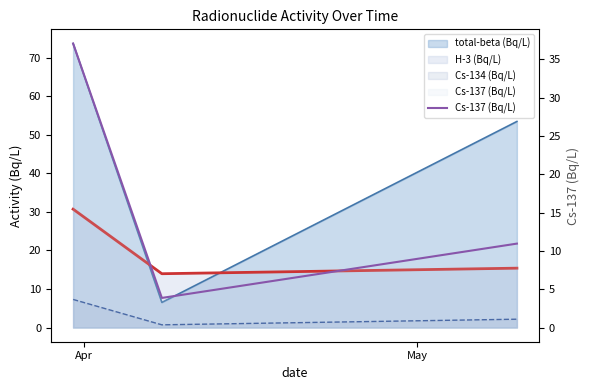

Does the chart have visible grid lines?

No